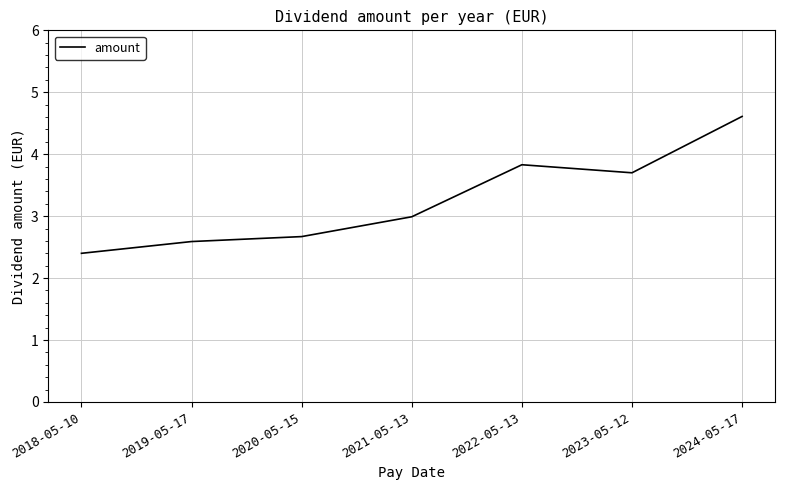

The chart shows a value of 6.3 at 2023-05-12. True or false?

False